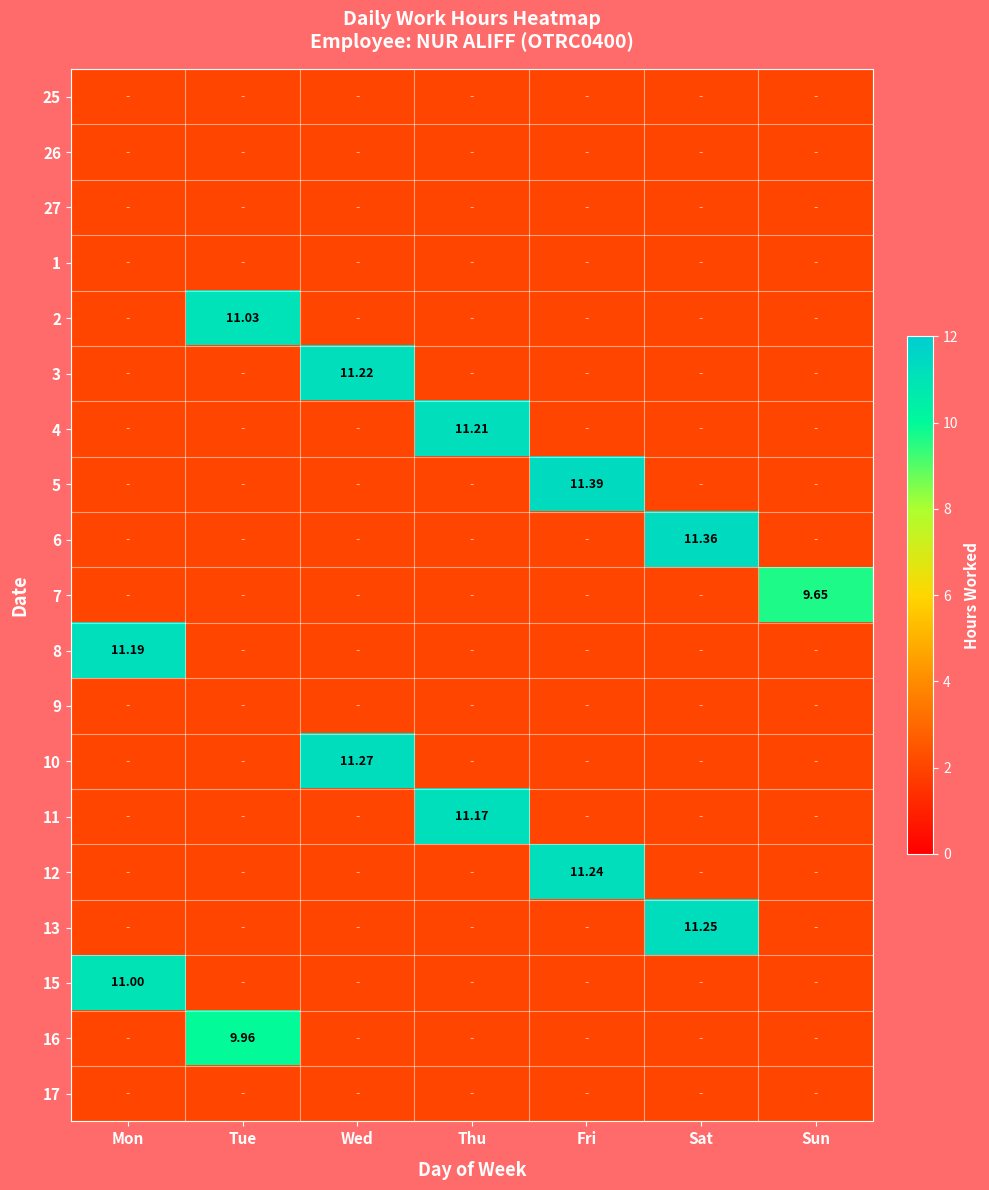

What is the minimum value shown in the chart?

9.7